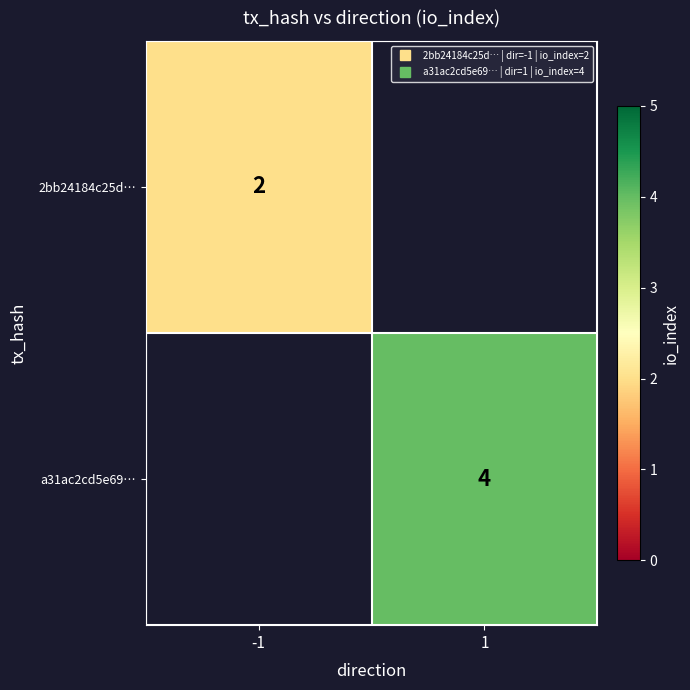

What is the highest value of the 2bb24184c25d… series?

2.0